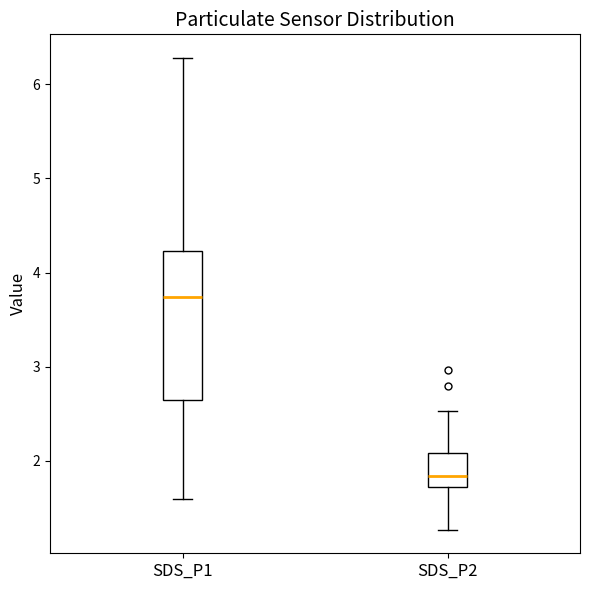

Comparing the boxes themselves (not the whiskers), which one is the tallest?

SDS_P1